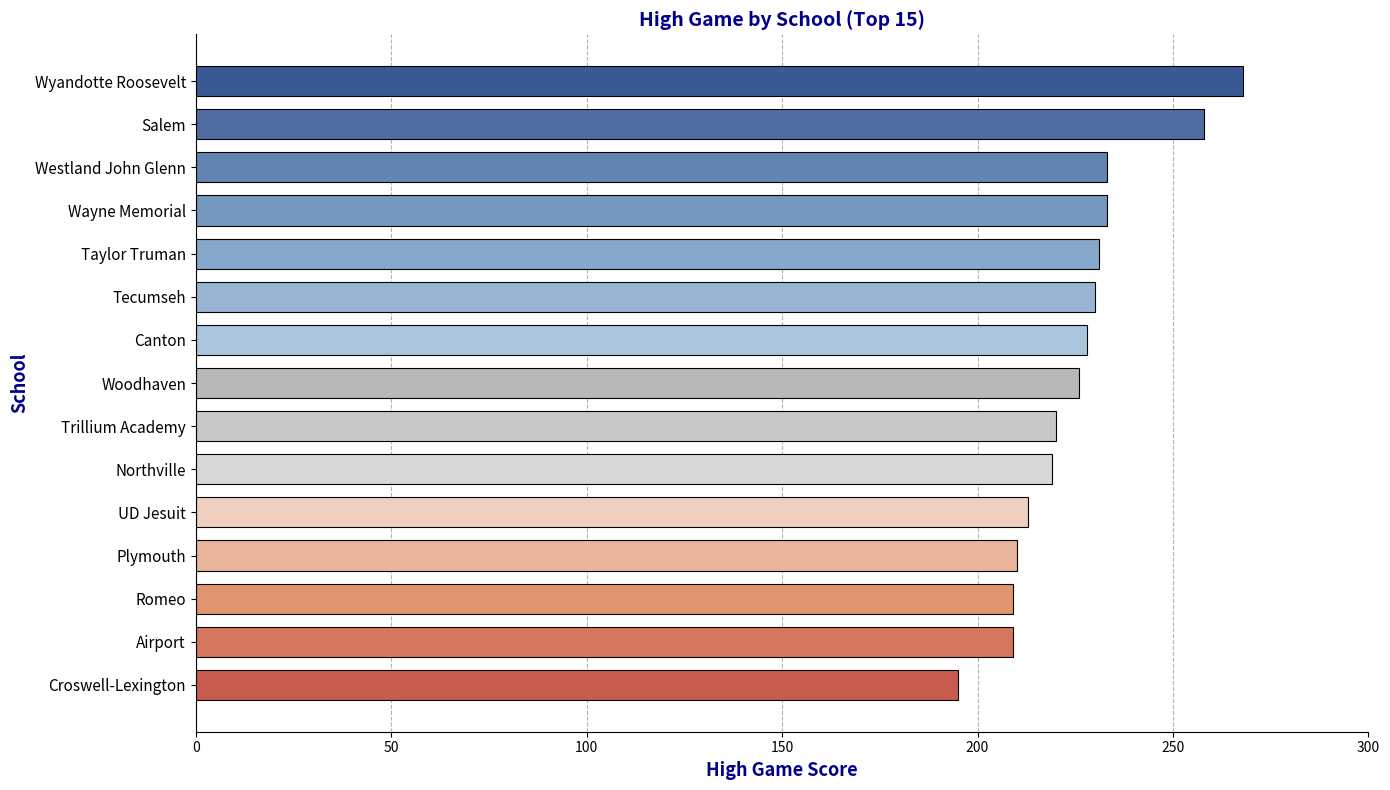

What is the difference between the values at Westland John Glenn and Salem?

25